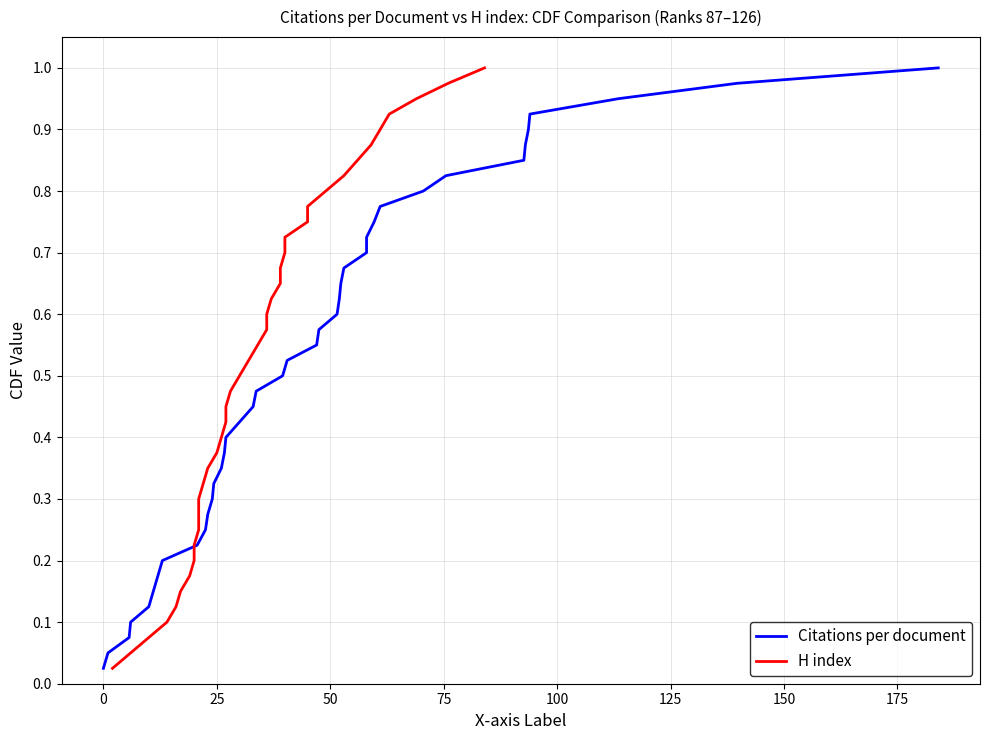

What are all the series names shown in the legend?

Citations per document, H index